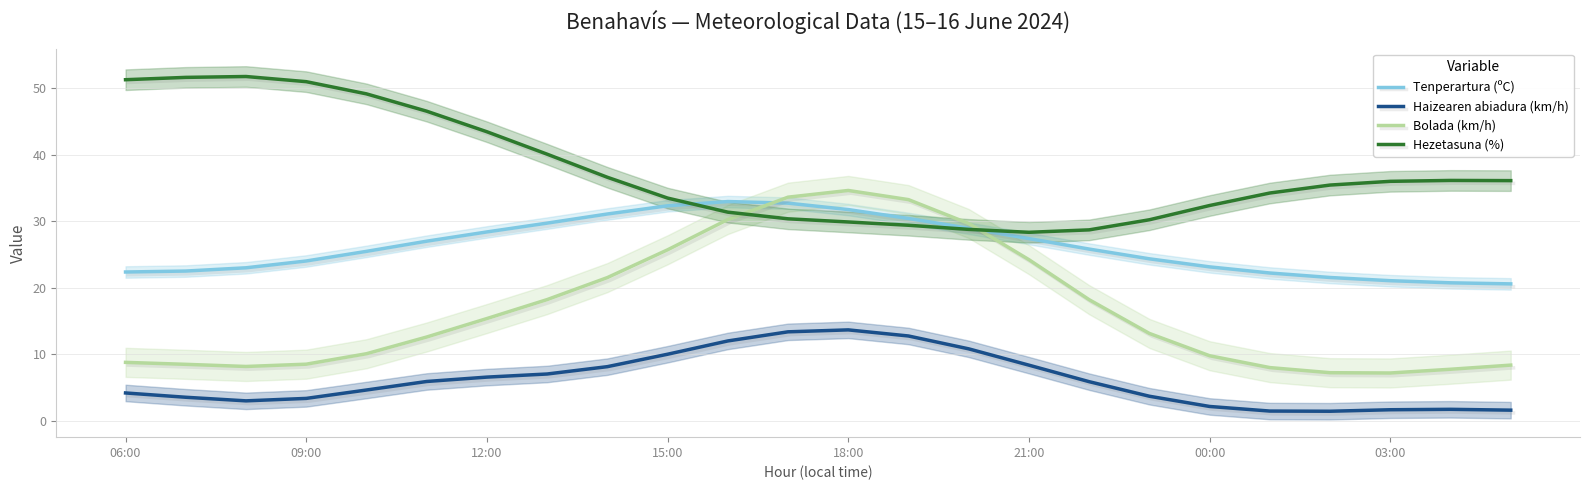

What is the value of the Haizearen abiadura (km/h) point at the 12th from the left?

13.4